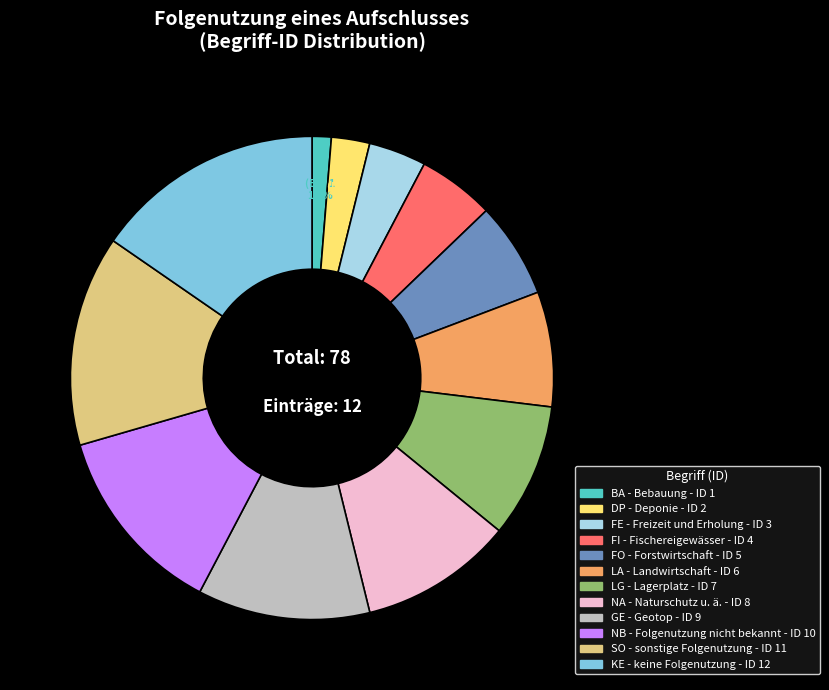

Is there any slice that represents more than half of the pie?

No